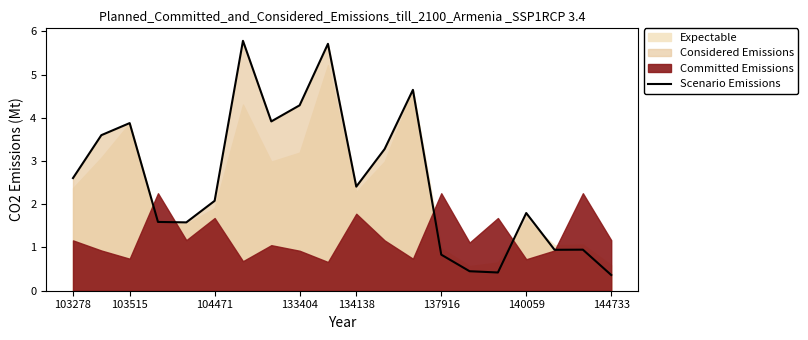

At which label does Scenario Emissions first exceed 2?

103278